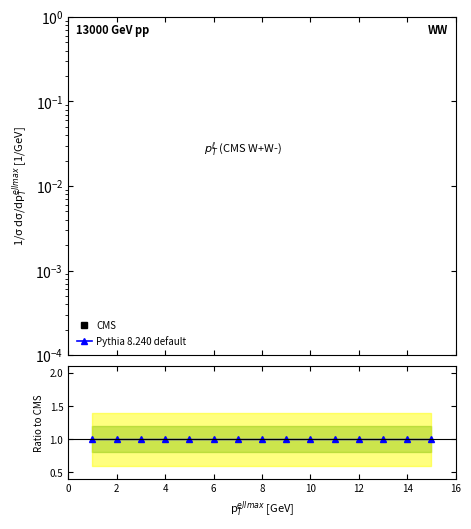

Is it true that ratio equals 1.0 at 8?

True